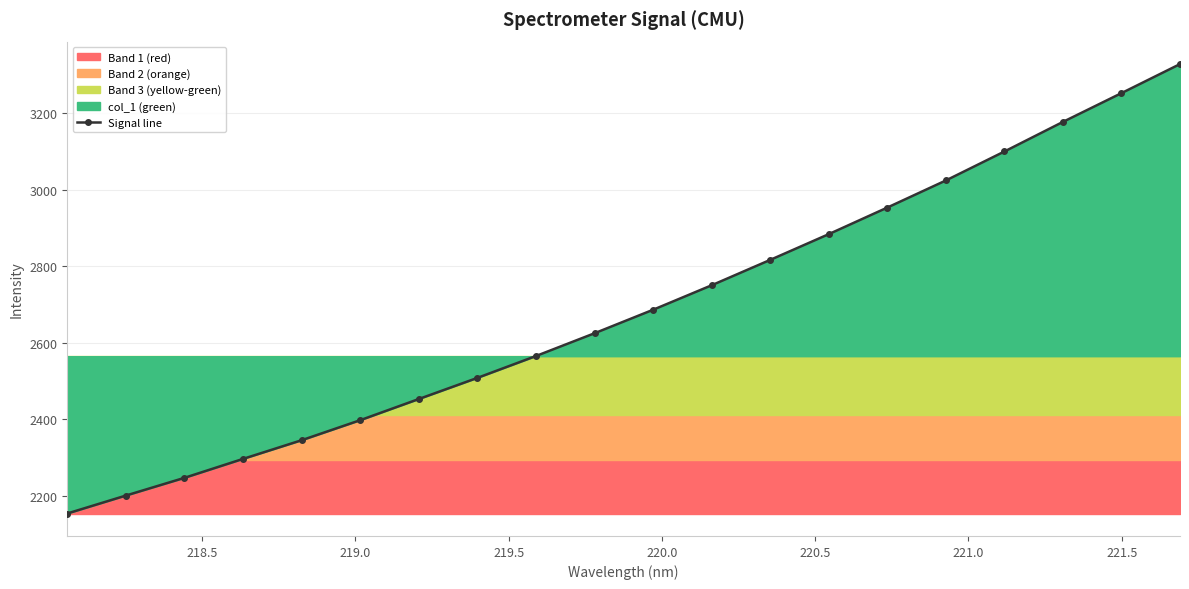

How many lines are shown in the chart?

1